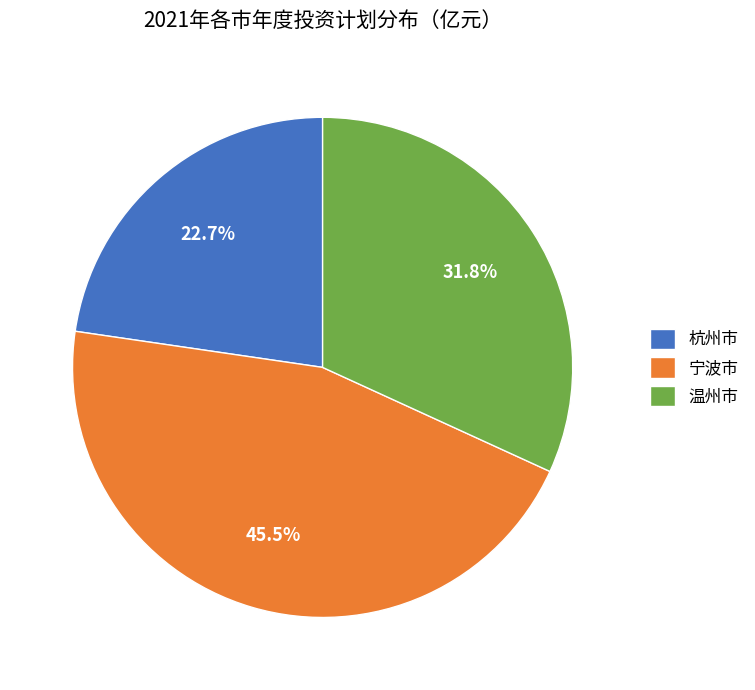

How much of the chart is everything except 温州市?

68.2%